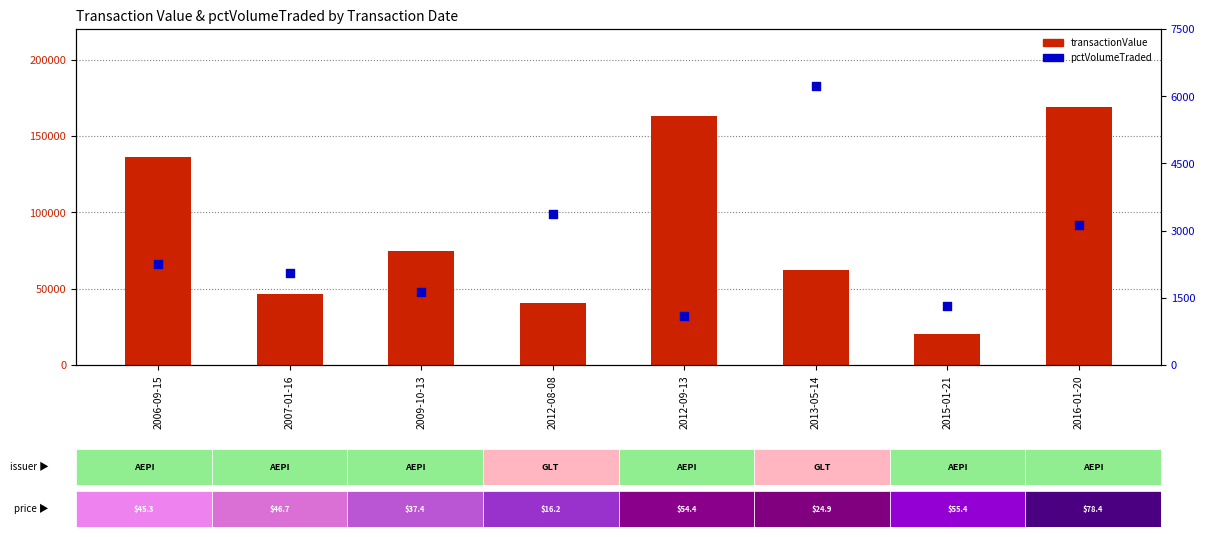

Which series has the largest total across all categories?

transactionValue